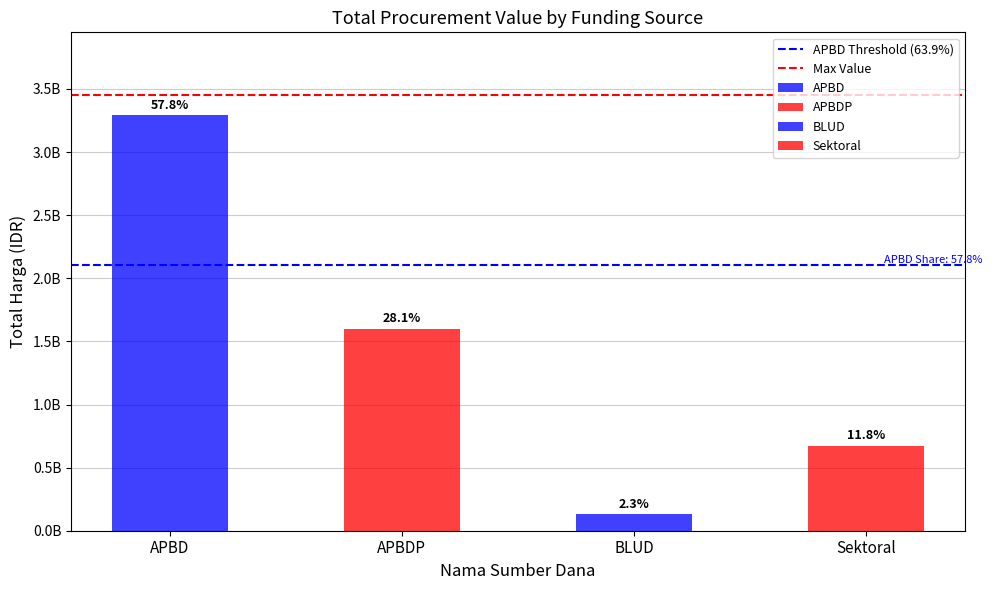

Which series changed the most between APBD and APBDP?

APBD Threshold (63.9%)